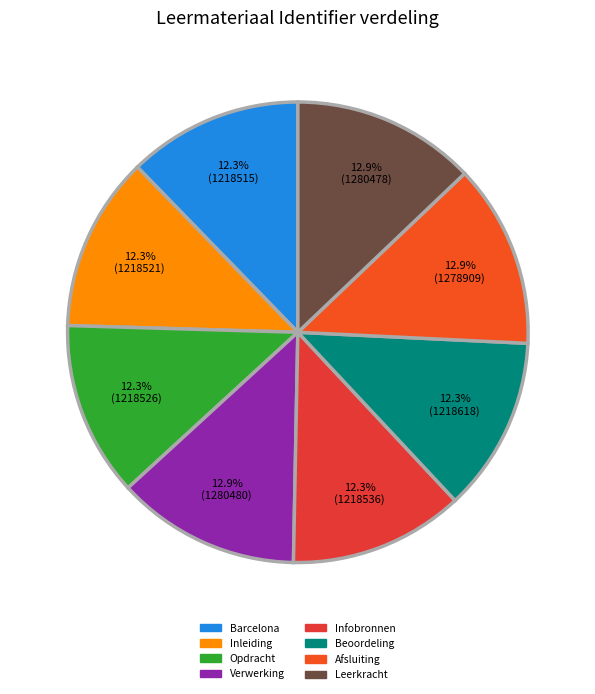

Is it true that Verwerking is 7% of the pie?

False